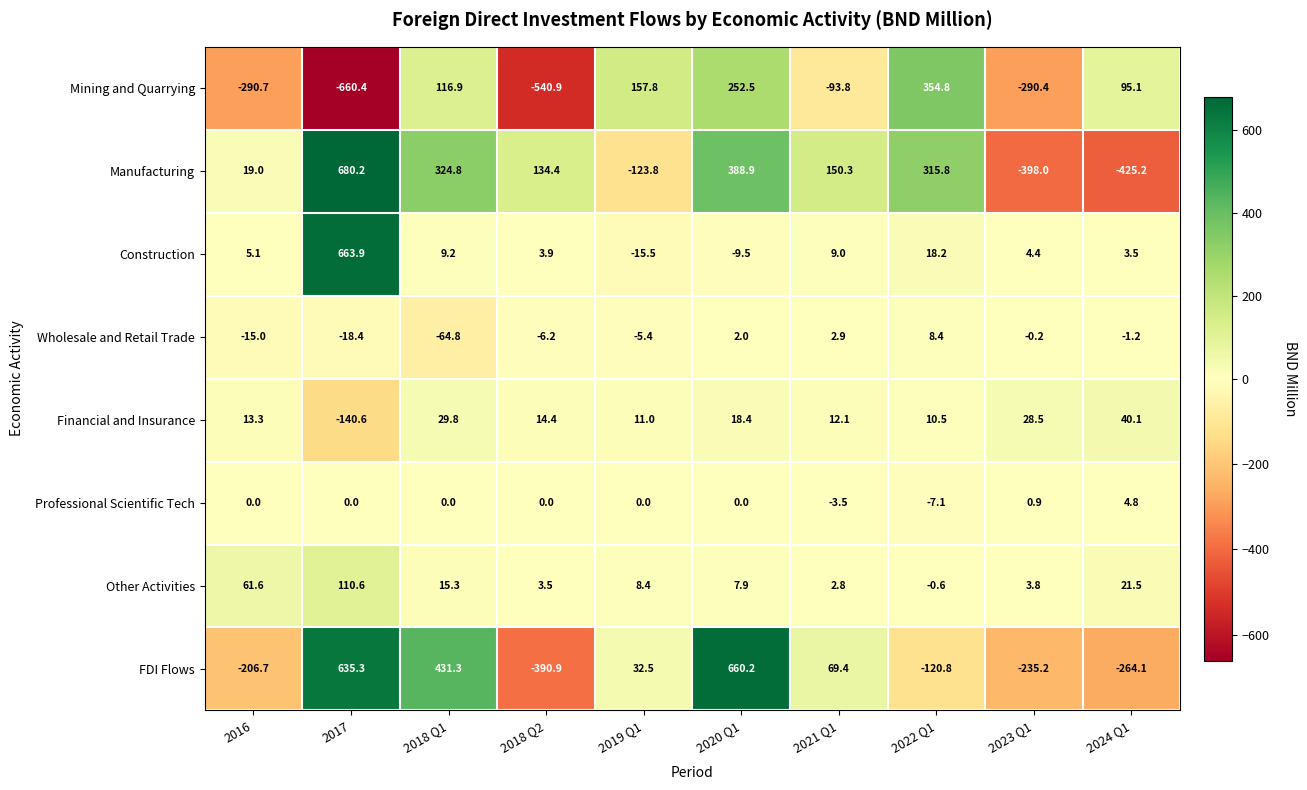

True or false: Manufacturing has a value of 275.3 at 2017.

False